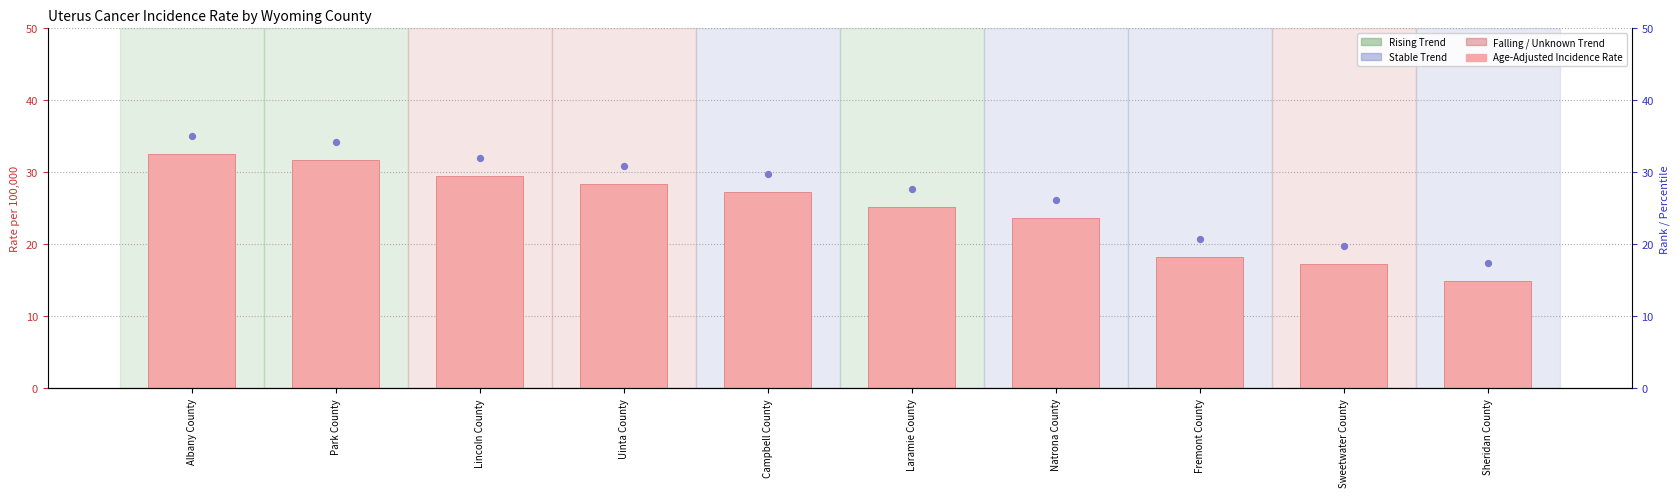

Which has a higher value, Park County or Sweetwater County?

Park County